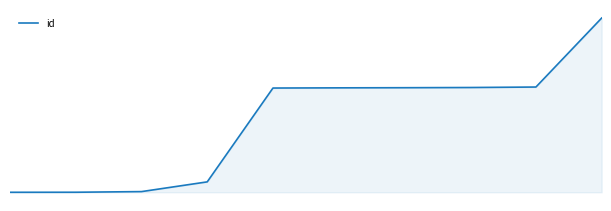

Reading left to right, list all the values displayed in this chart.

0=15564	1=15566	2=15595	3=16039	4=20318	5=20327	6=20333	7=20342	8=20364	9=23510